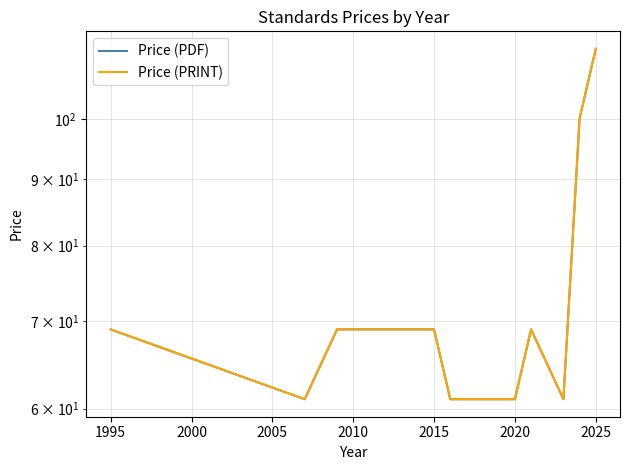

Count the Price (PRINT) values in the range 61 to 69.

8